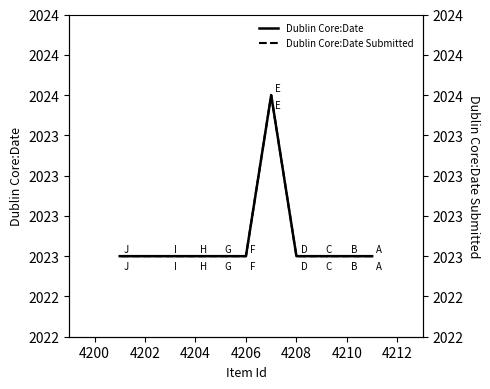

At how many categories does at least one series exceed 2023?

1